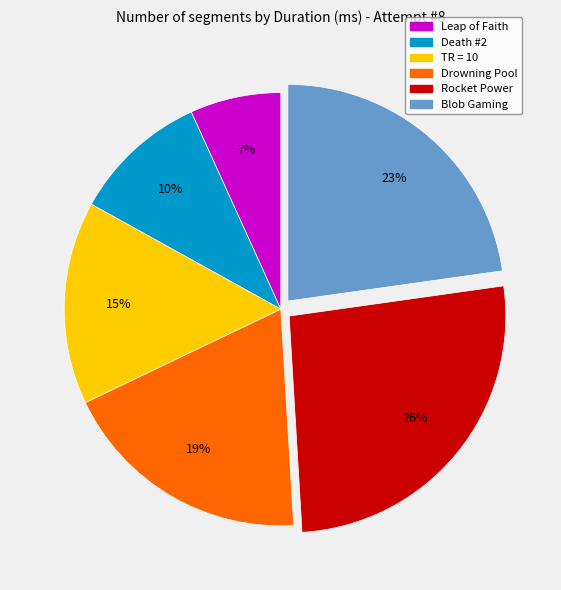

Does Drowning Pool account for over 50% of the chart?

No